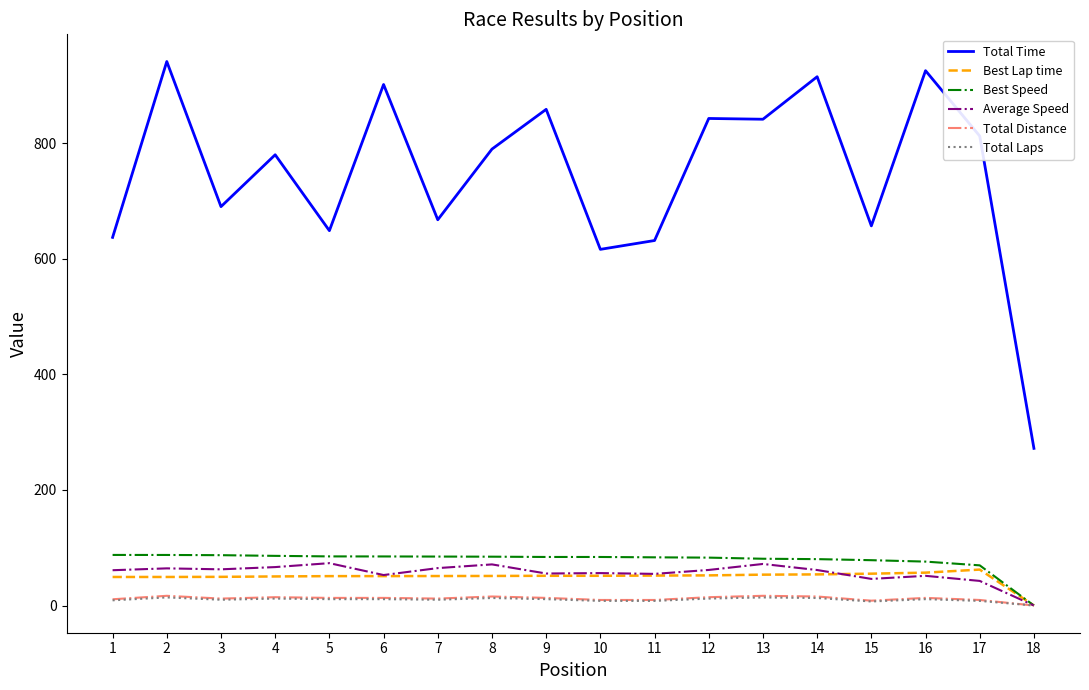

True or false: Best Speed and Total Time cross at least once.

False